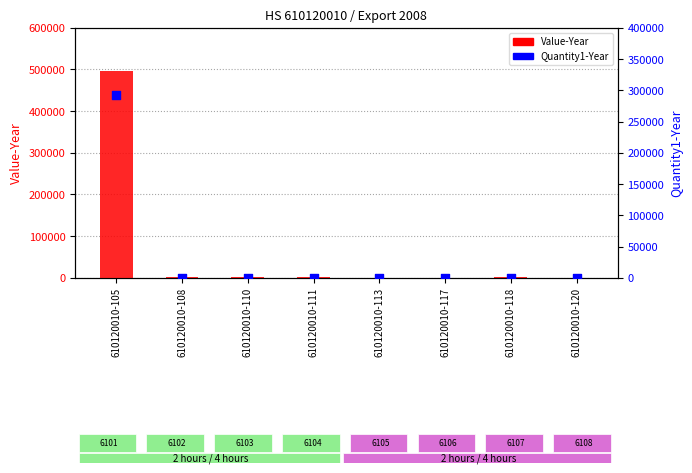

Which series has the largest total across all categories?

Value-Year